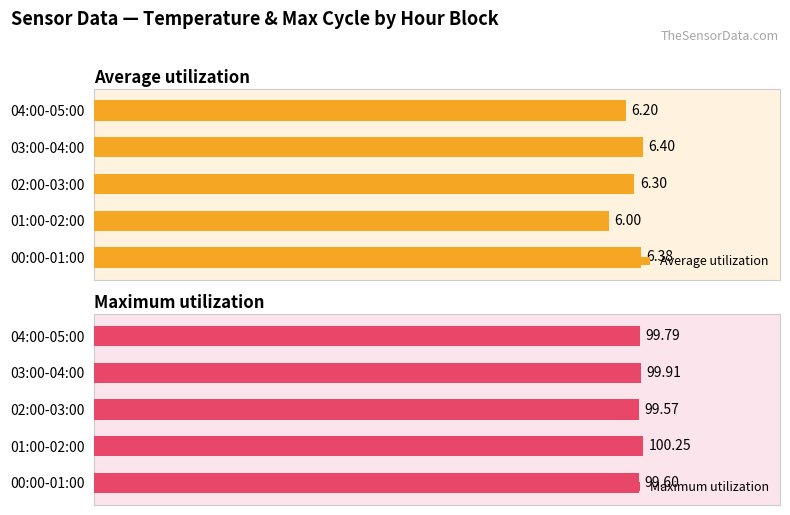

What is the difference between the maximum and minimum values in the Maximum utilization series?

0.7